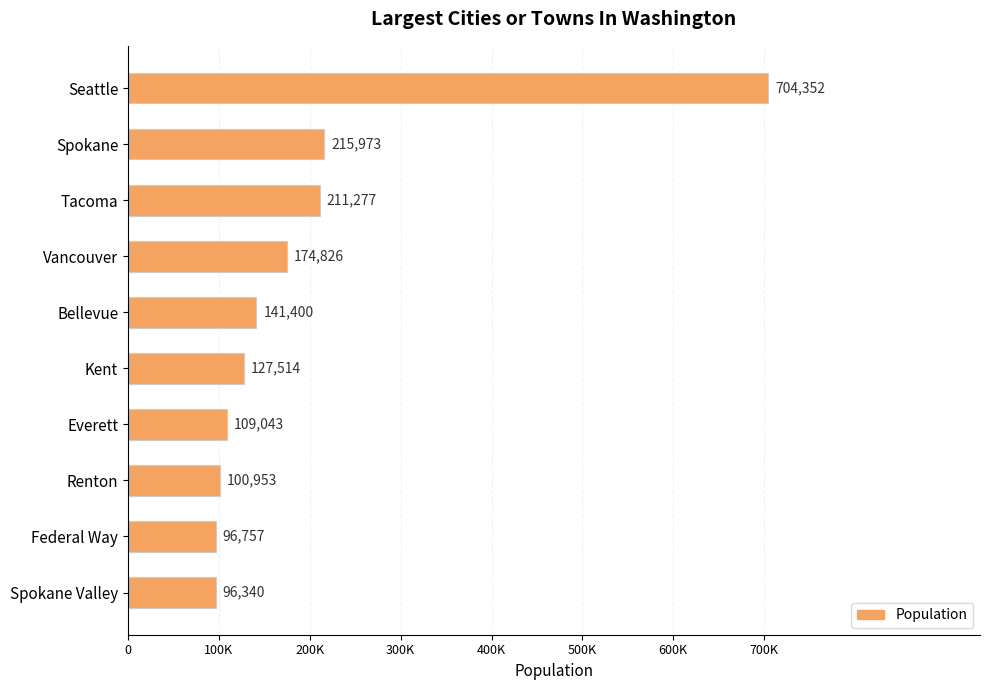

List the labels in order of value, smallest first.

Spokane Valley, Federal Way, Renton, Everett, Kent, Bellevue, Vancouver, Tacoma, Spokane, Seattle